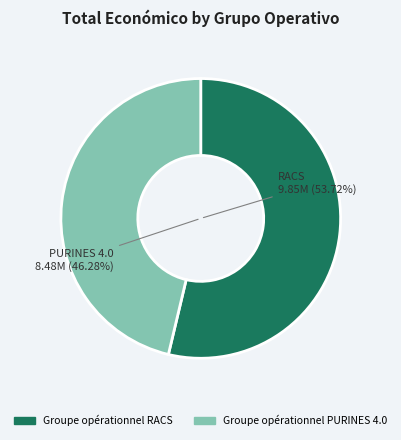

What is the ratio of the value at Groupe opérationnel RACS to the value at Groupe opérationnel PURINES 4.0?

1.2